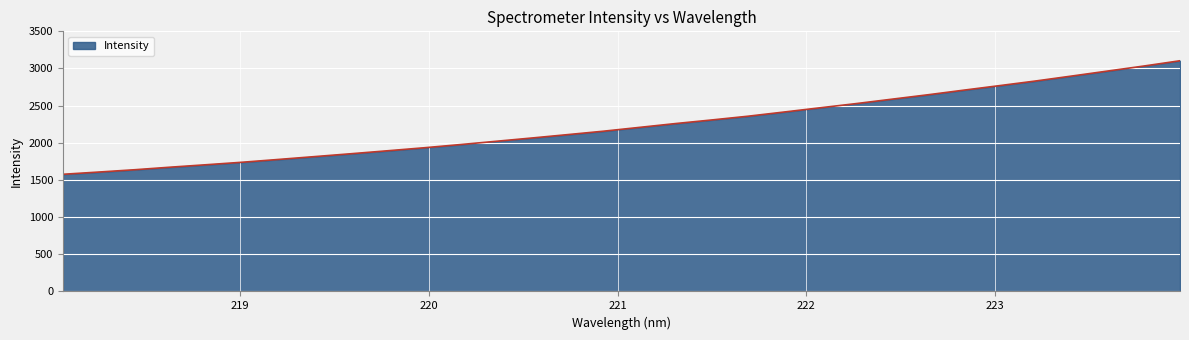

What is the difference between the maximum and minimum values?

1527.6